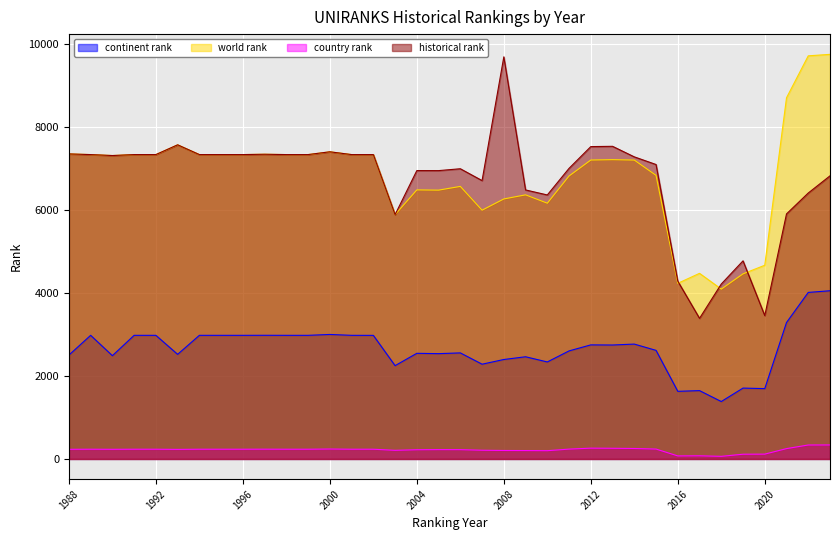

How many data points in continent rank are less than 2743?

18